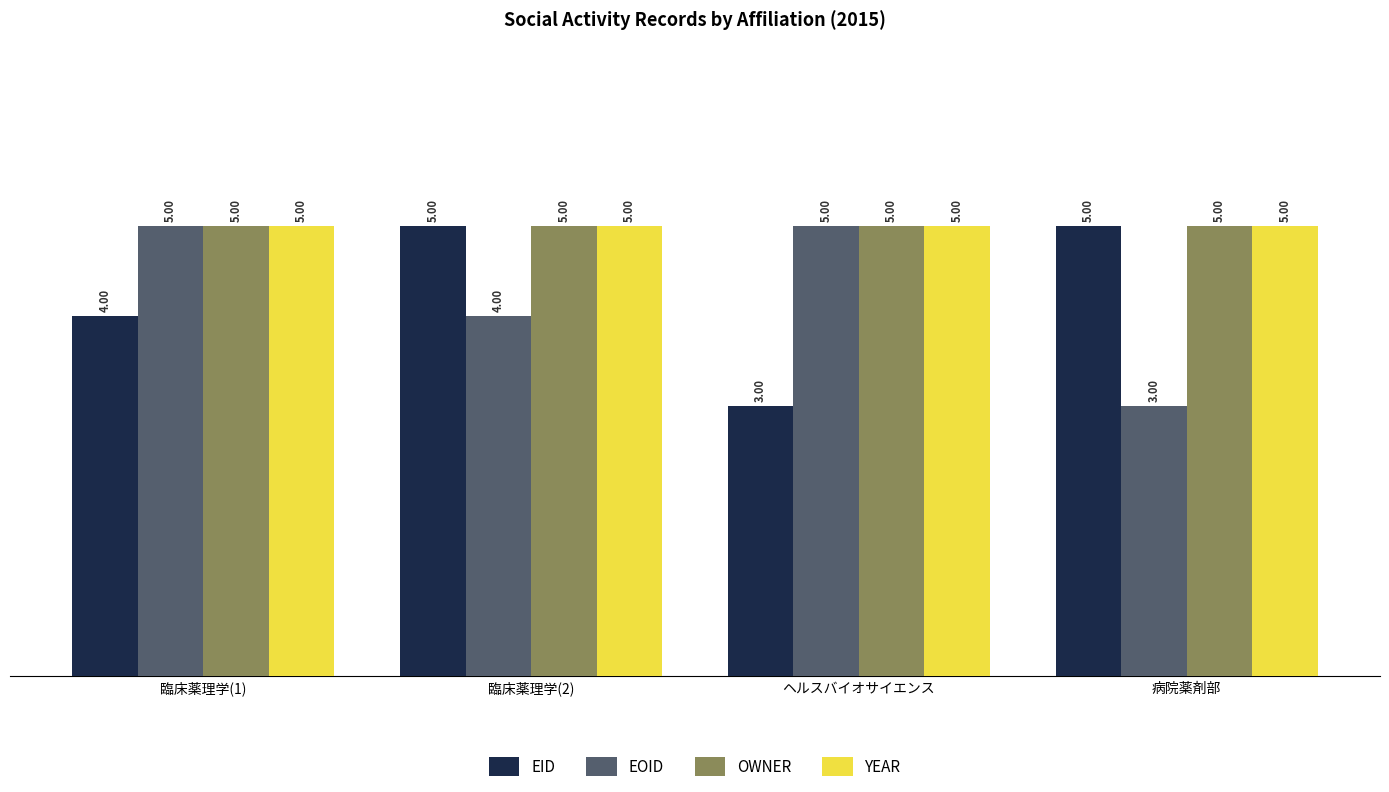

Between 臨床薬理学(1) and ヘルスバイオサイエンス, which series saw the biggest shift?

EID